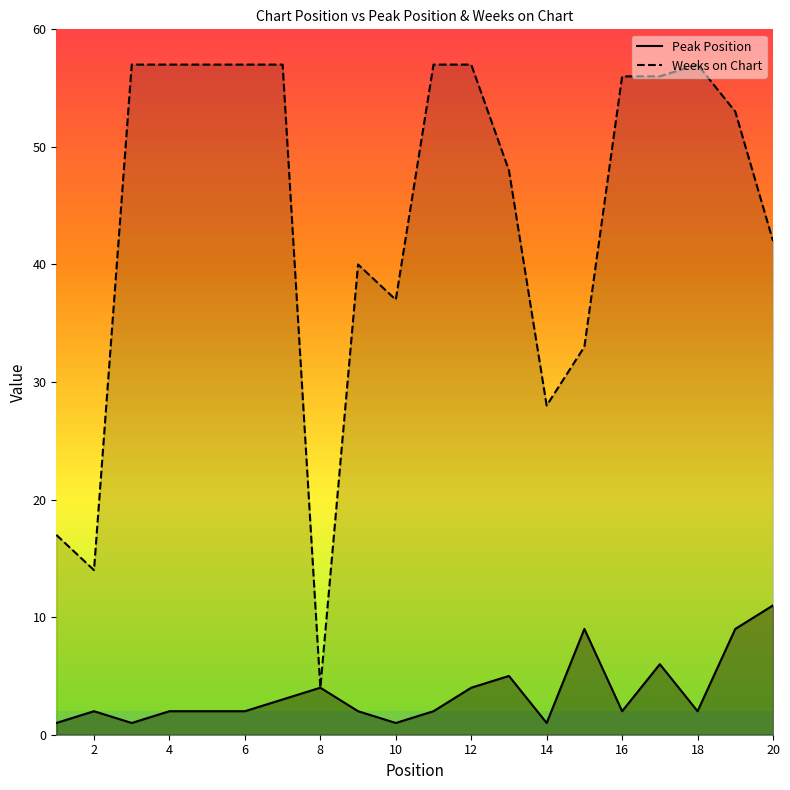

What is the maximum value for Weeks on Chart?

57